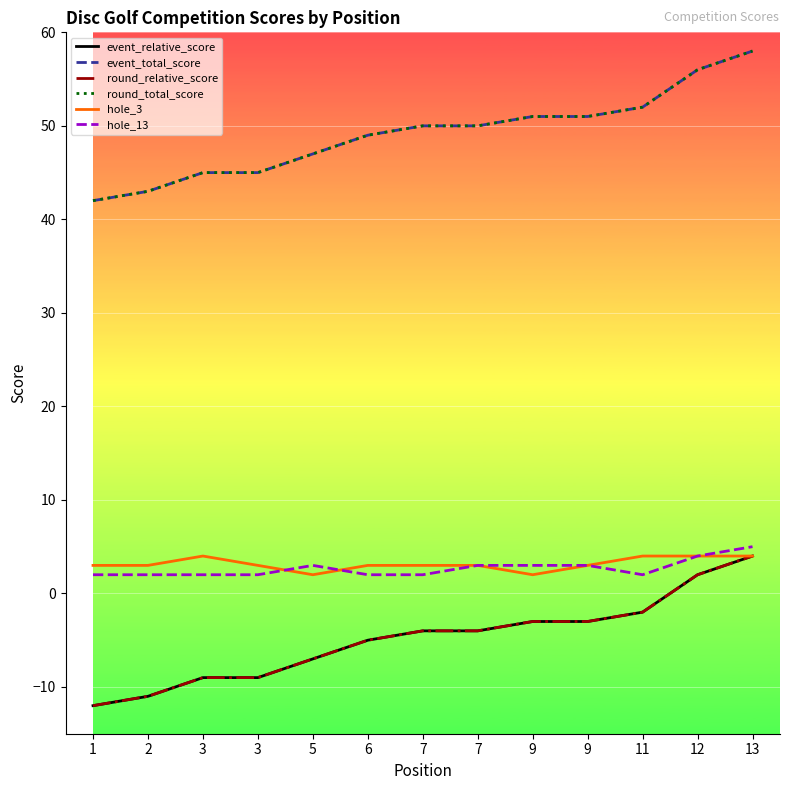

Reading left to right, what are all the values shown in this chart?

event_relative_score: 1=-12	2=-11	3=-9	3=-9	5=-7	6=-5	7=-4	7=-4	9=-3	9=-3	11=-2	12=2	13=4
event_total_score: 1=42	2=43	3=45	3=45	5=47	6=49	7=50	7=50	9=51	9=51	11=52	12=56	13=58
round_relative_score: 1=-12	2=-11	3=-9	3=-9	5=-7	6=-5	7=-4	7=-4	9=-3	9=-3	11=-2	12=2	13=4
round_total_score: 1=42	2=43	3=45	3=45	5=47	6=49	7=50	7=50	9=51	9=51	11=52	12=56	13=58
hole_3: 1=3	2=3	3=4	3=3	5=2	6=3	7=3	7=3	9=2	9=3	11=4	12=4	13=4
hole_13: 1=2	2=2	3=2	3=2	5=3	6=2	7=2	7=3	9=3	9=3	11=2	12=4	13=5